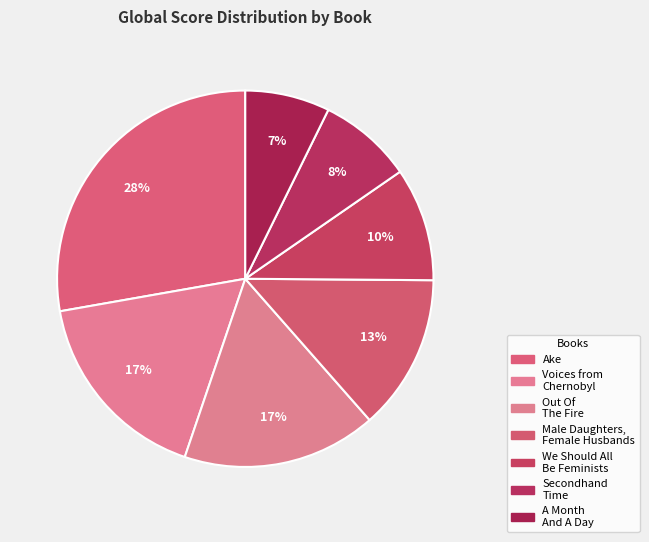

How many segments does this pie chart have?

7